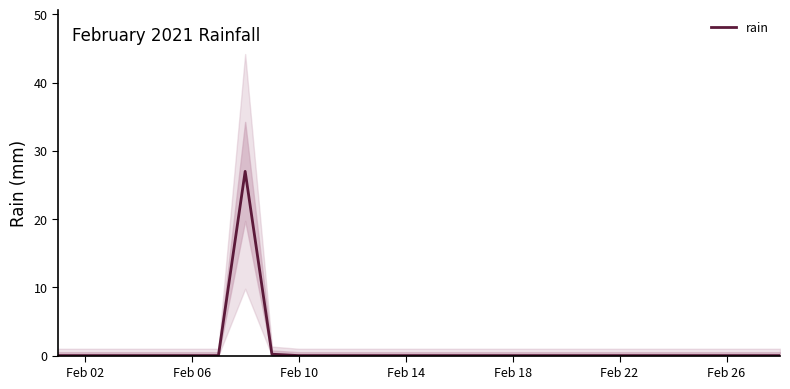

Reading left to right, what are all the values shown in this chart?

0.0	0.0	0.0	0.0	0.0	0.0	0.0	27.0	0.2	0.0	0.0	0.0	0.0	0.0	0.0	0.0	0.0	0.0	0.0	0.0	0.0	0.0	0.0	0.0	0.0	0.0	0.0	0.0